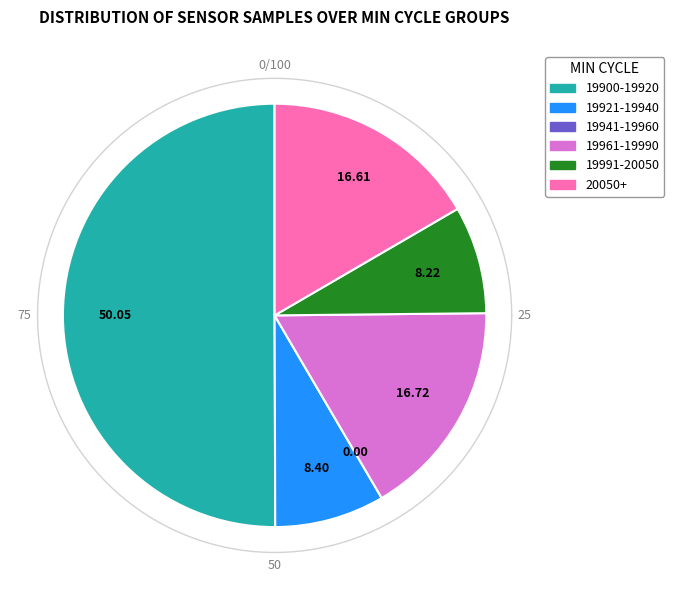

True or false: 28 accounts for 8% of the total.

True